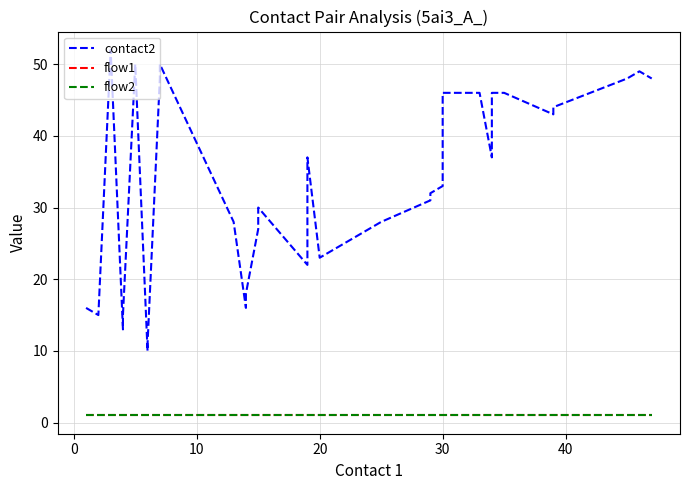

True or false: contact2 and flow2 cross at least once.

False